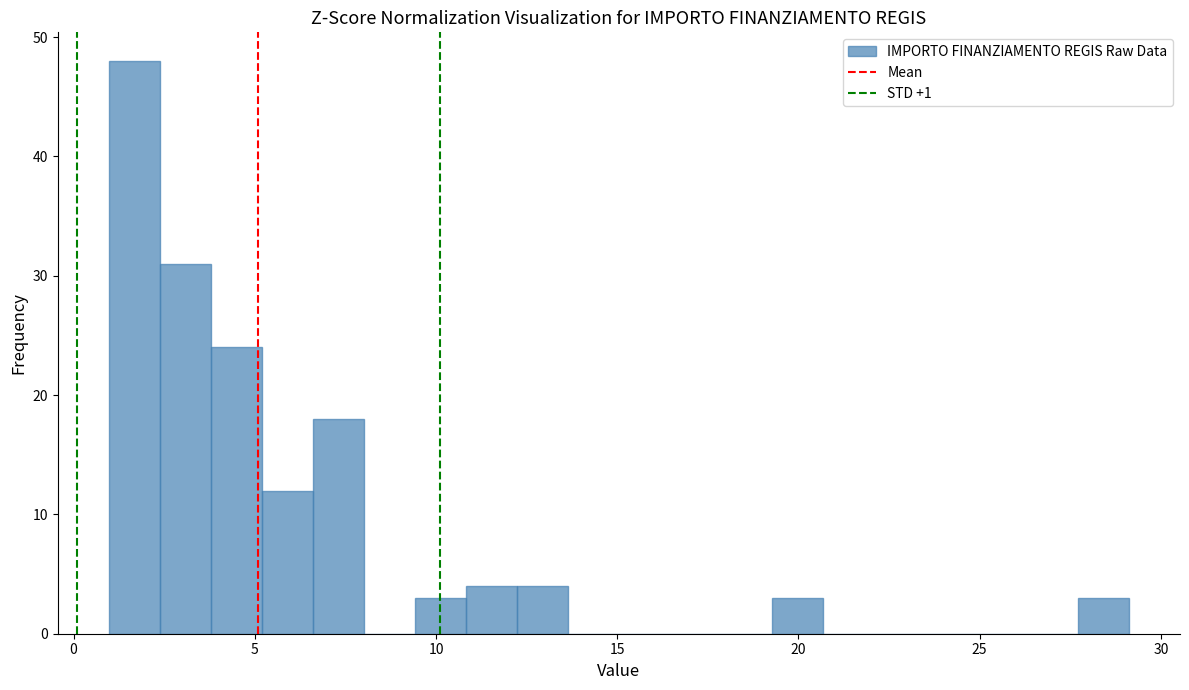

Around what value on the x-axis is the tallest bar? Give the approximate position of its centre, as read against the axis.

1.5